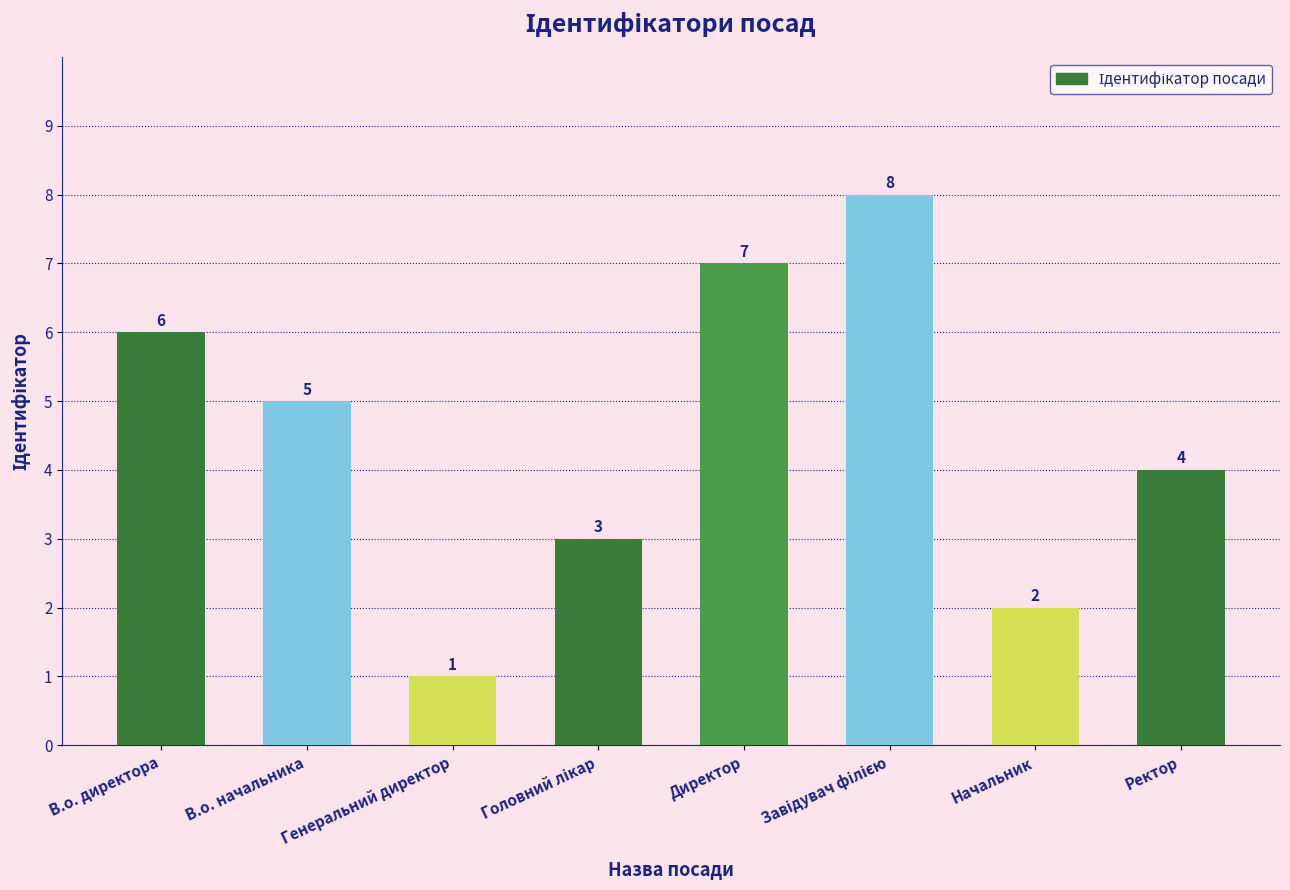

What is the maximum value shown in the chart?

8